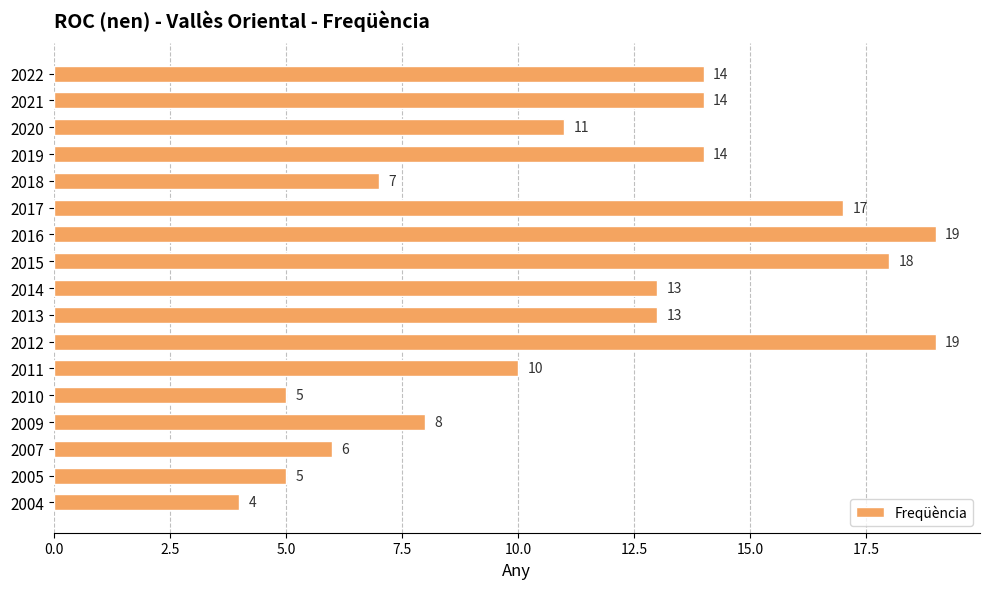

True or false: the data shows 7 at 2011.

False